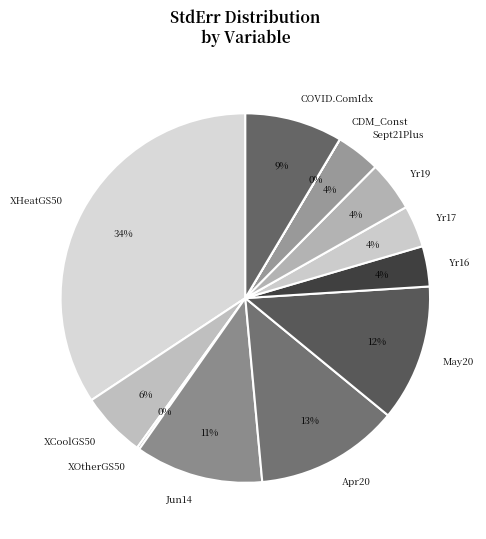

Is the sum of Yr16 and COVID.ComIdx greater than half?

No